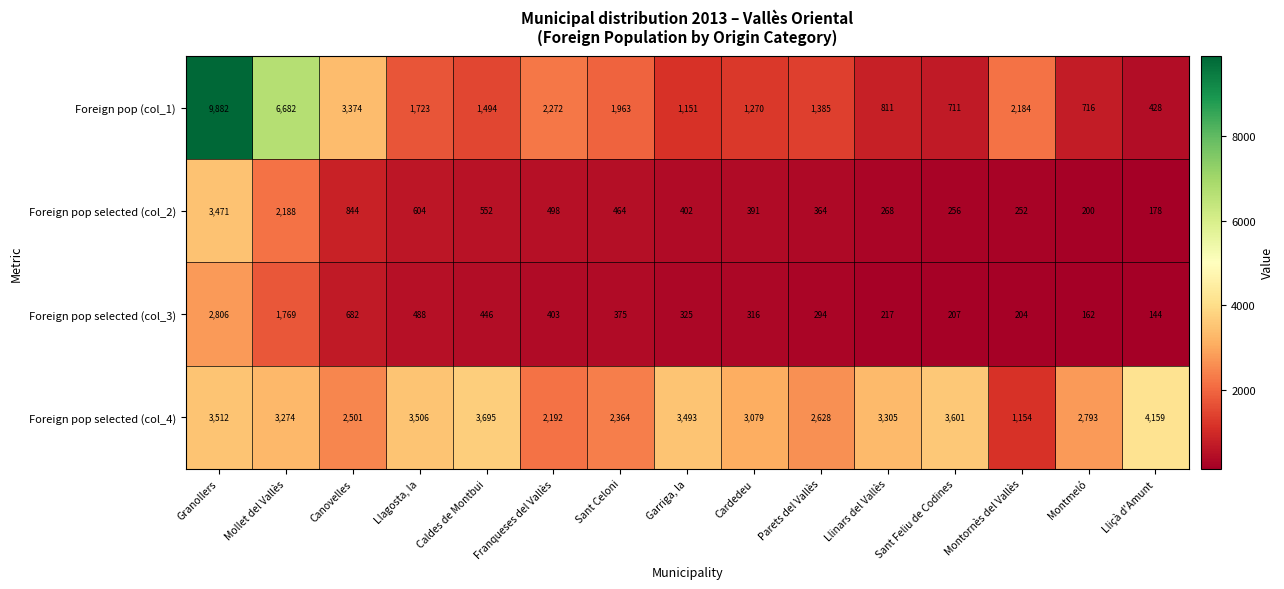

What is the total value across all series at Montmeló?

3871